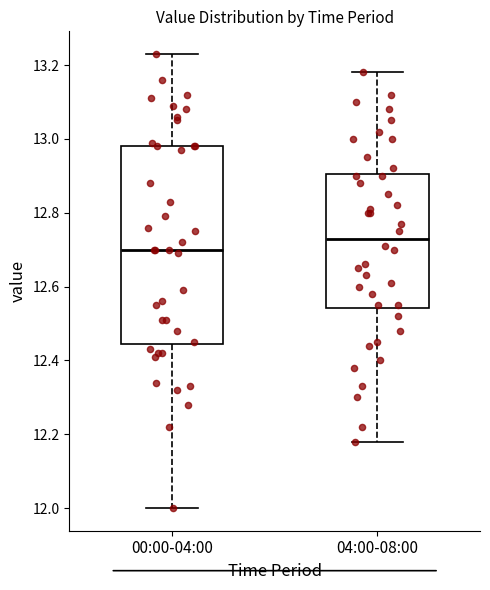

Comparing the boxes themselves (not the whiskers), which one is the tallest?

00:00-04:00